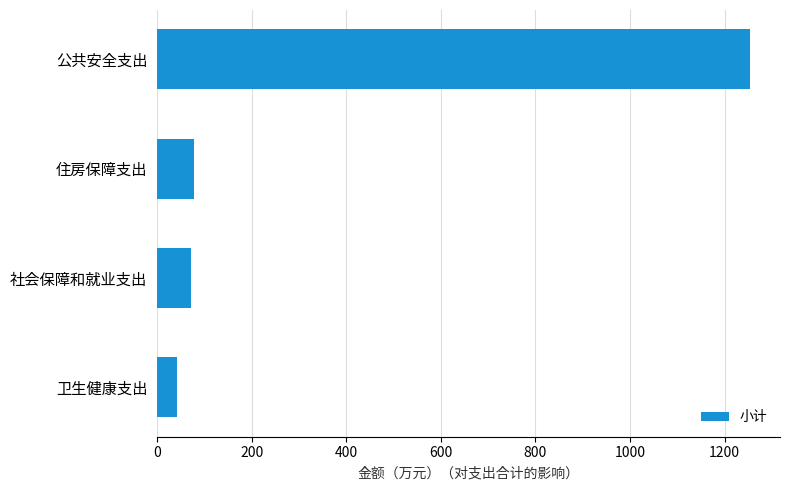

Reading top to bottom, list all the values displayed in this chart.

公共安全支出=1254.3	住房保障支出=78.9	社会保障和就业支出=71.5	卫生健康支出=43.2